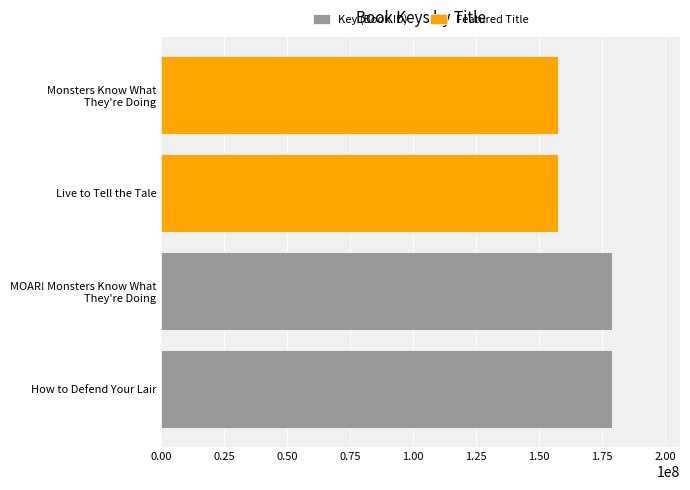

The value at Live to Tell the Tale is 250412655. True or false?

False